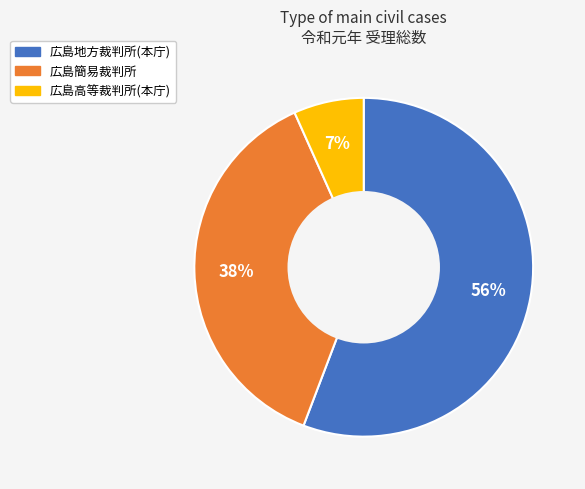

True or false: 広島簡易裁判所 accounts for 38% of the total.

True